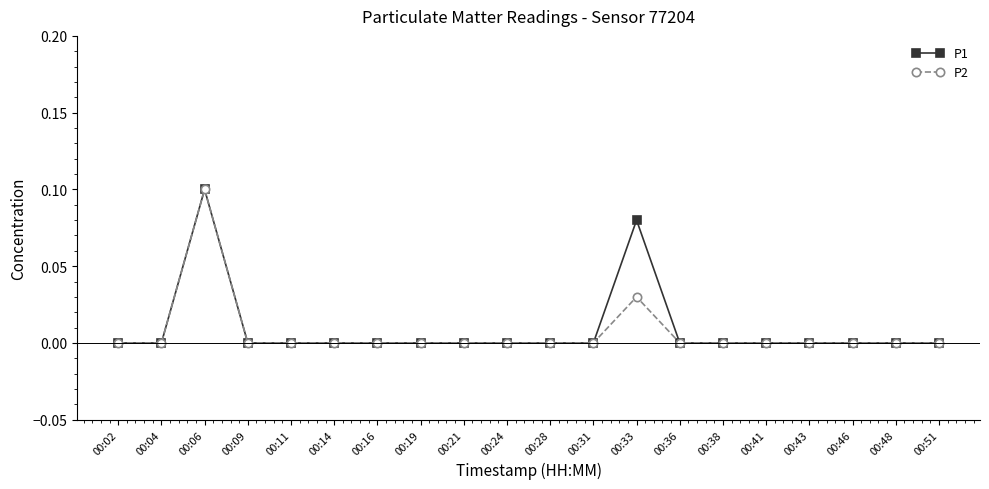

Rank the series by their average value, from lowest to highest.

P2, P1